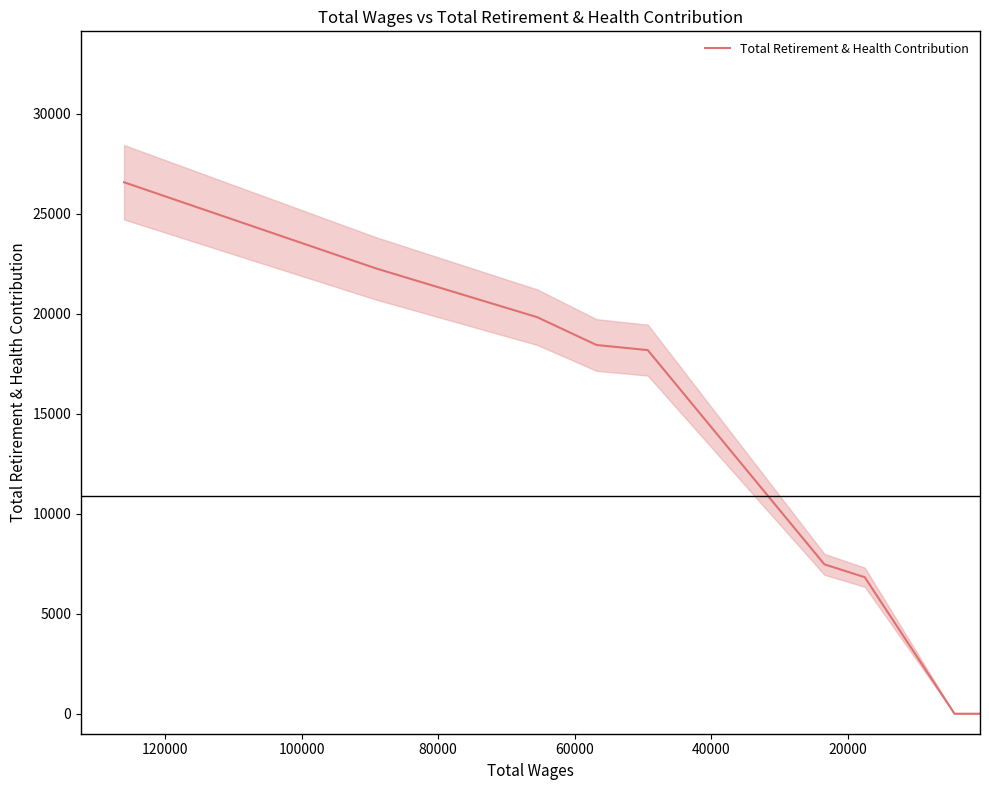

What is the sum of all values?

119606